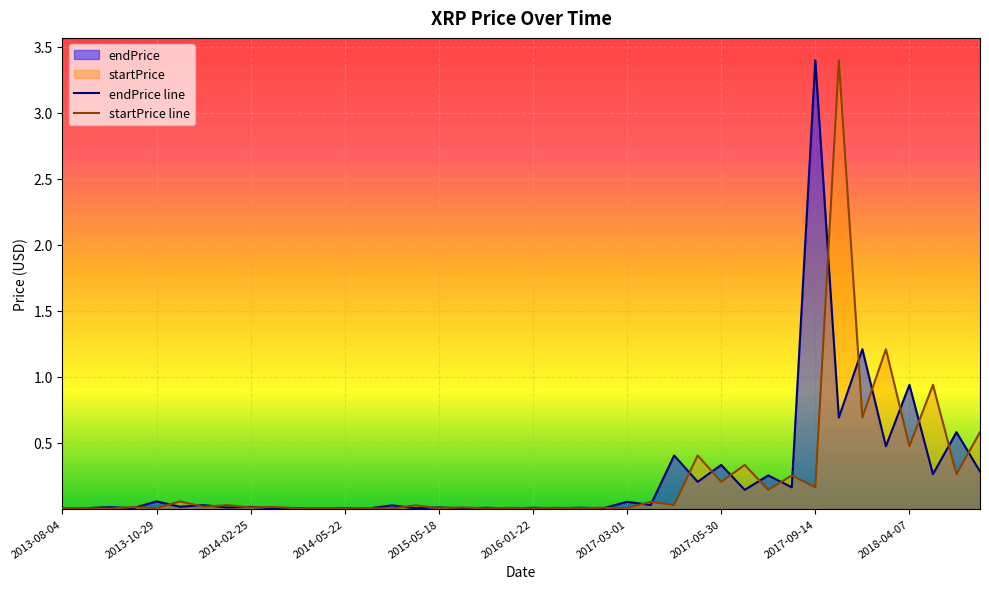

True or false: startPrice line has more than 2 interior local peaks.

True